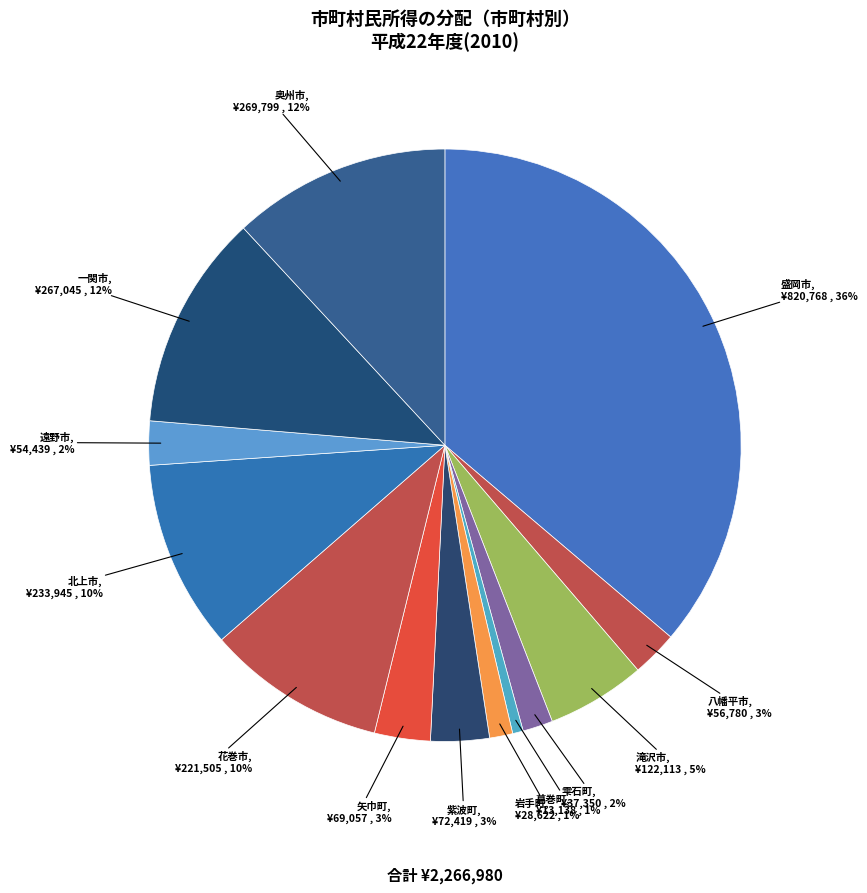

True or false: 花巻市 accounts for 10% of the total.

True